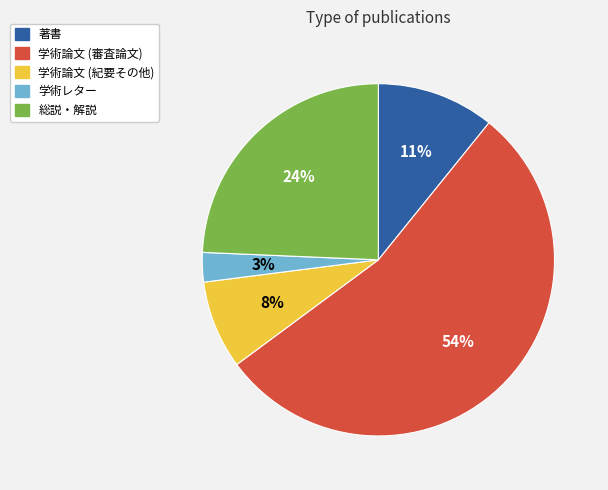

How many slices are in this pie chart?

5